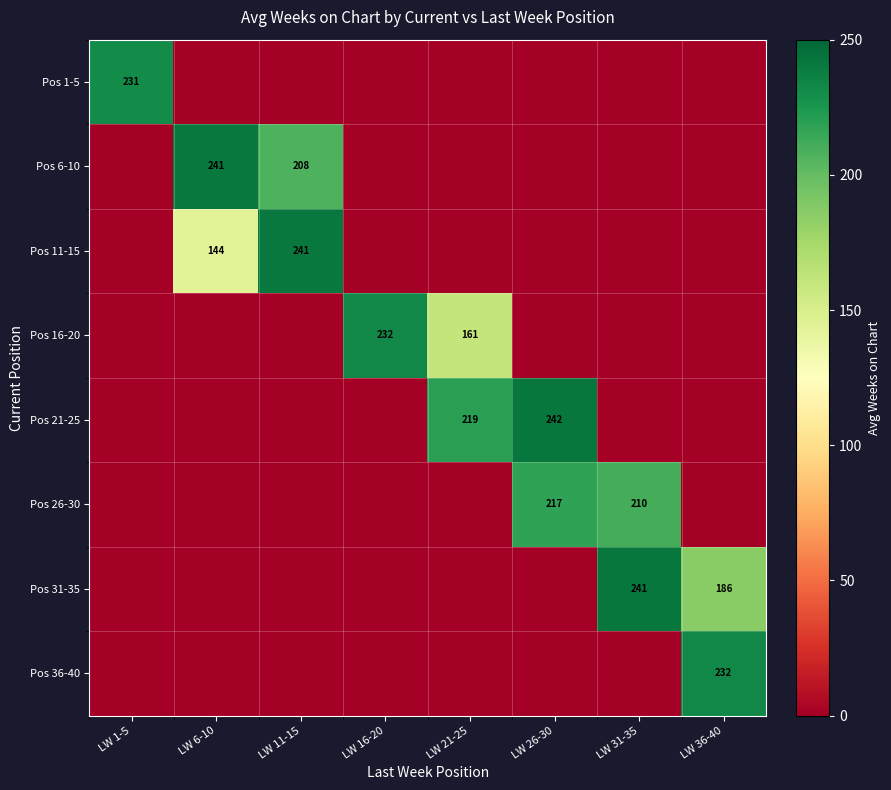

How many series are shown in this chart?

8